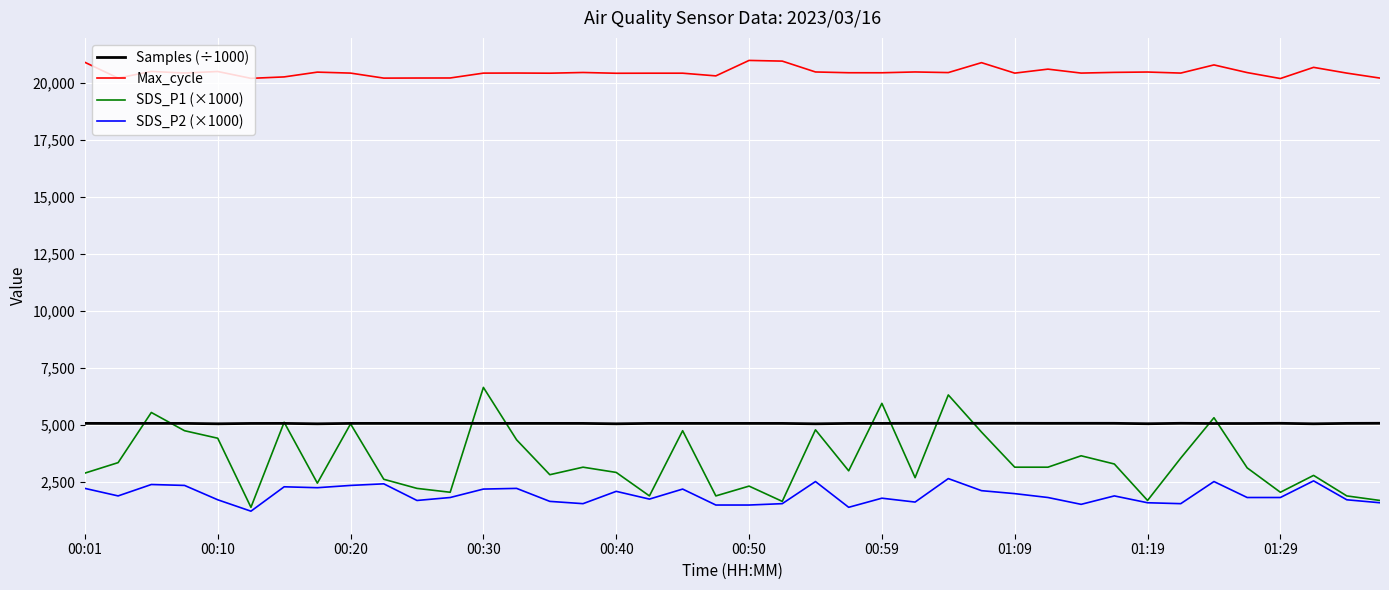

True or false: Max_cycle and SDS_P1 (×1000) intersect in this chart.

False